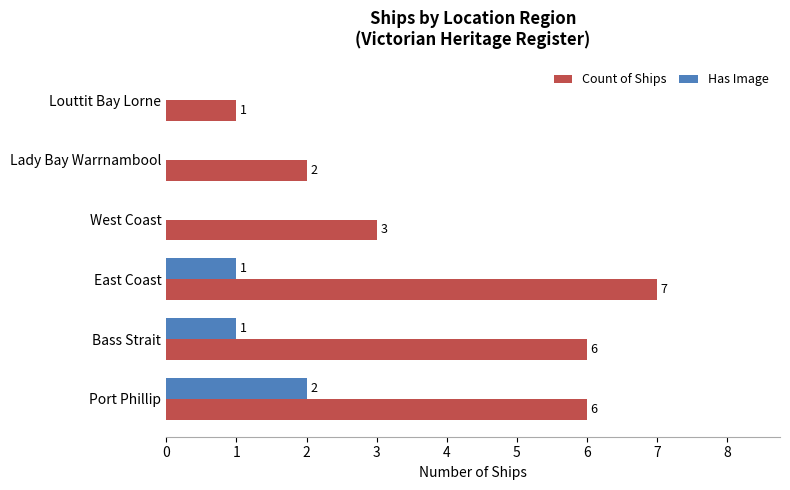

What are all the series names shown in the legend?

Count of Ships, Has Image